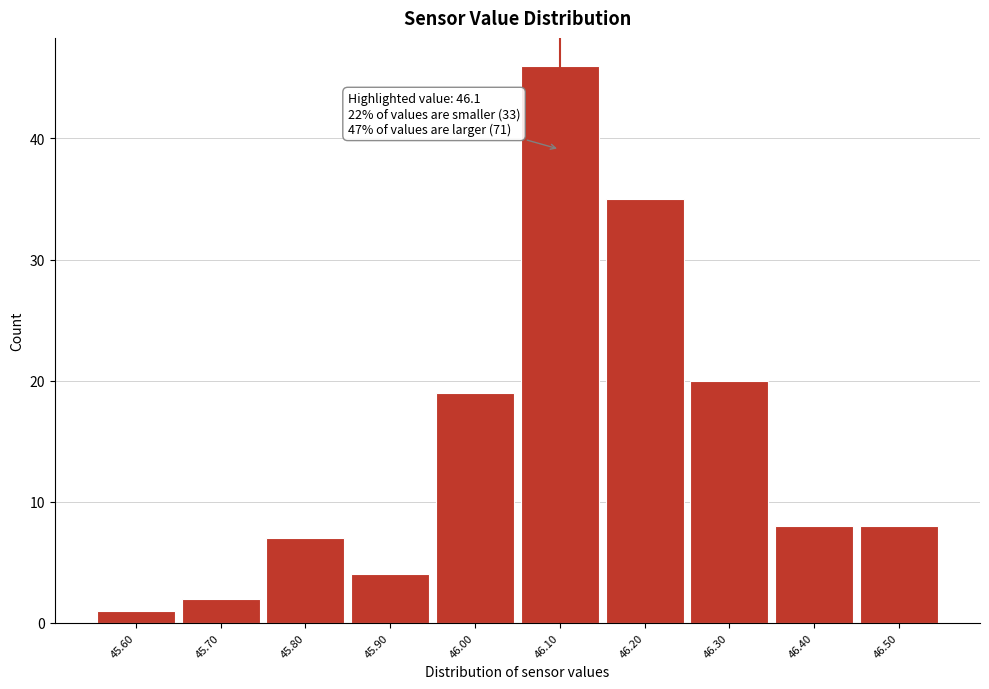

Which range on the x-axis has the tallest bar?

46.05 to 46.15